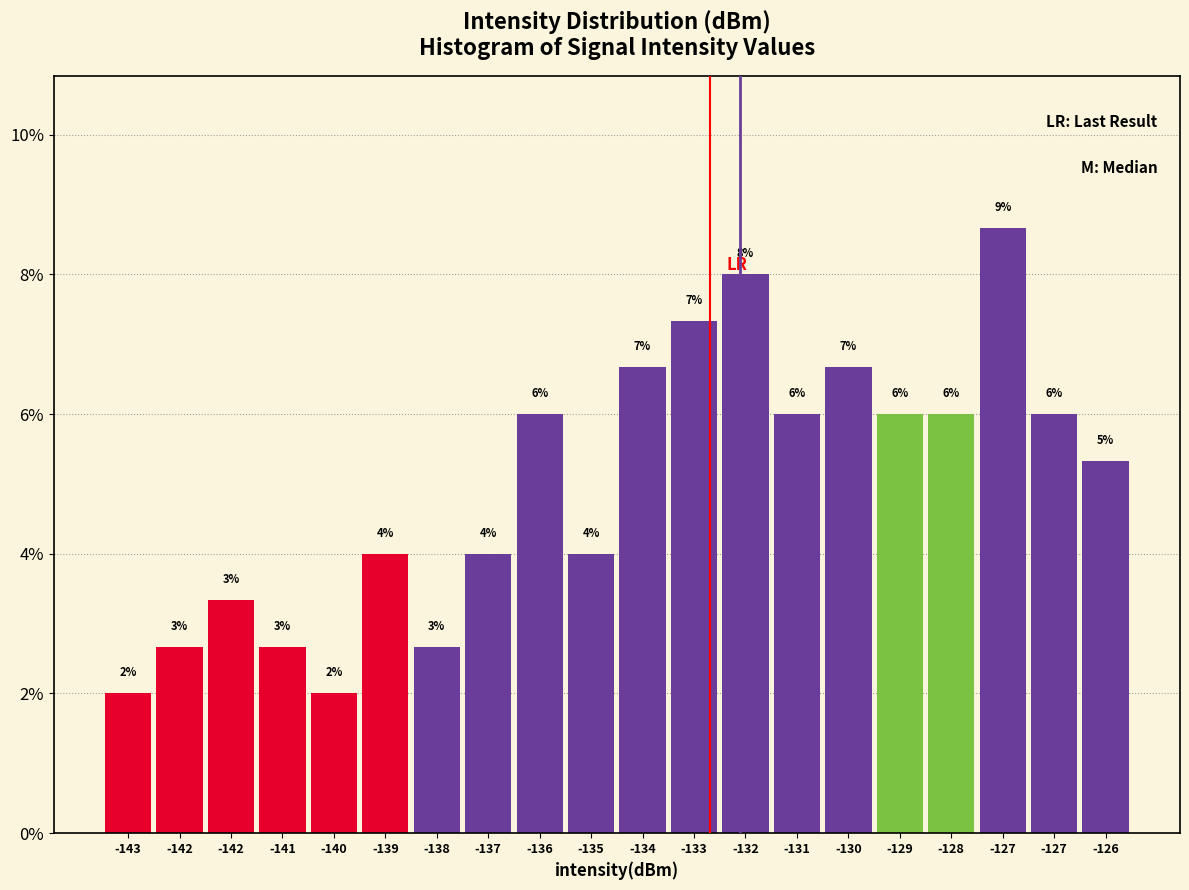

Does the chart contain any negative values?

No